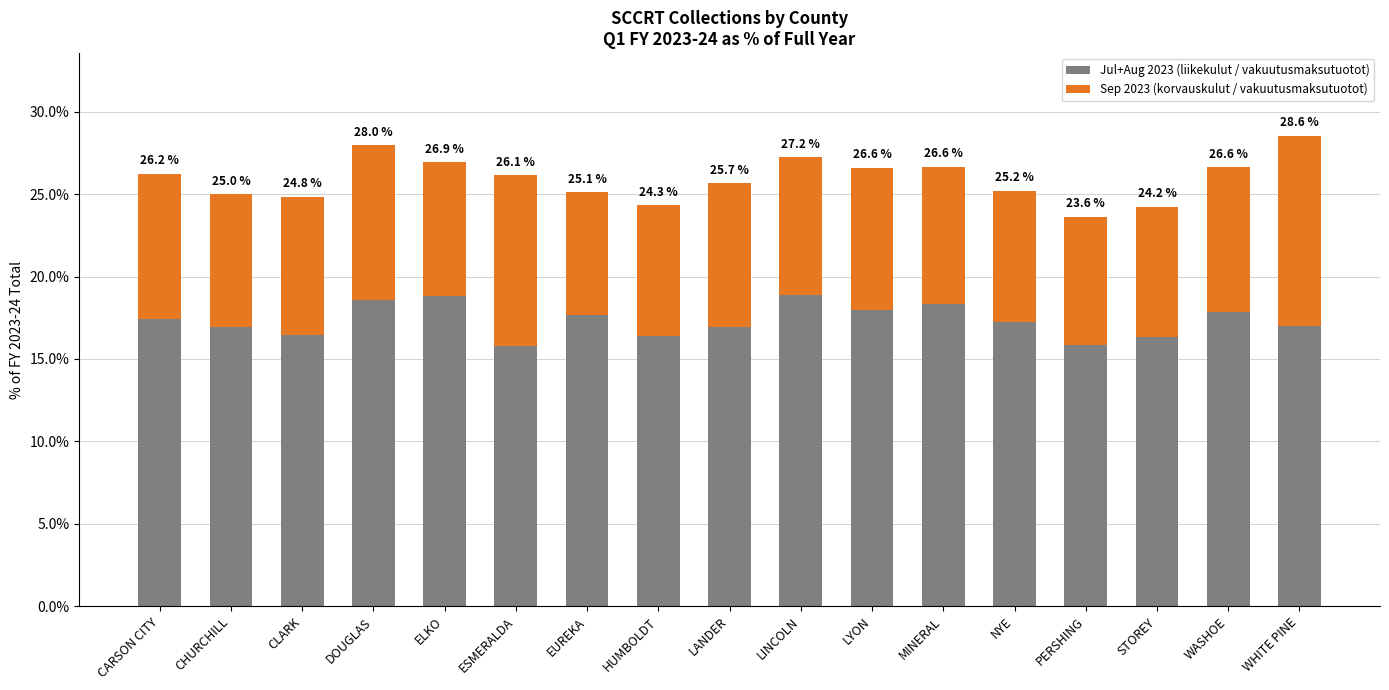

Are the bars horizontal?

No